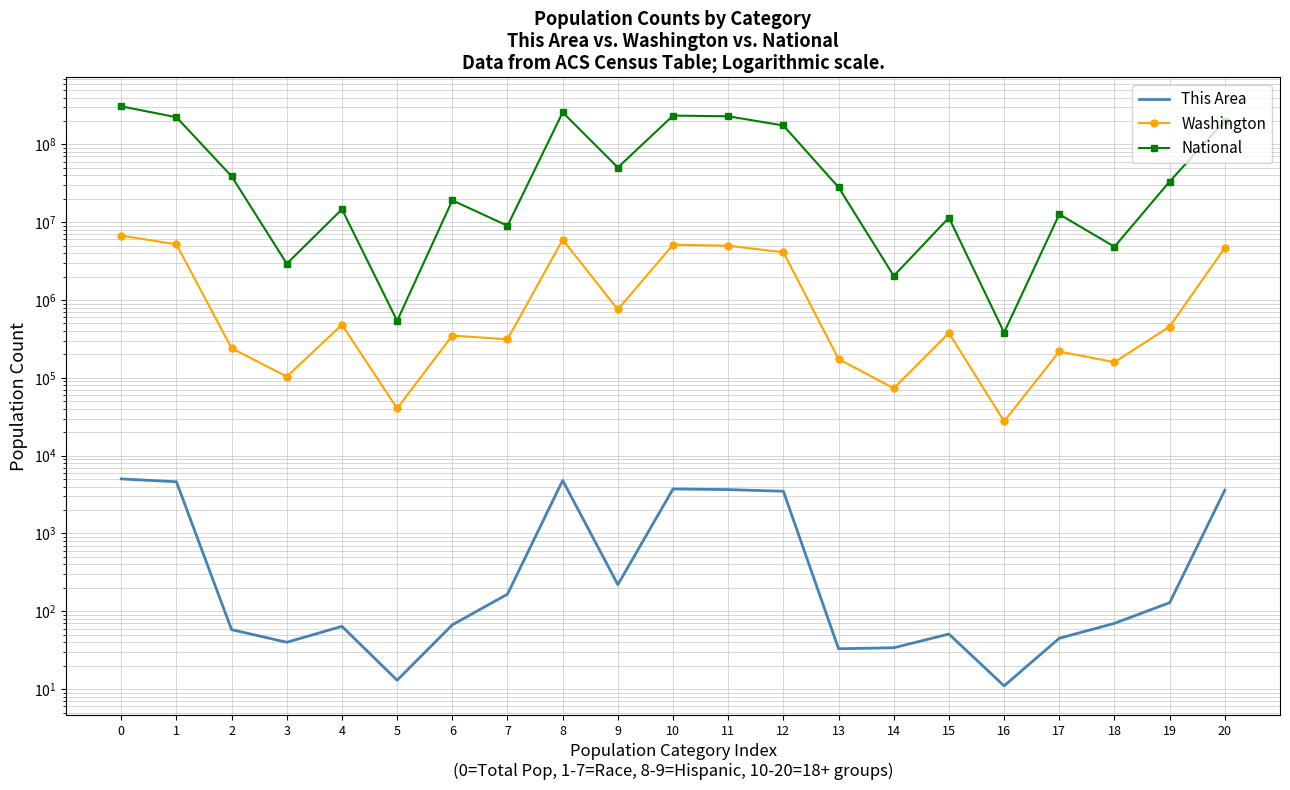

True or false: Washington and National intersect in this chart.

False